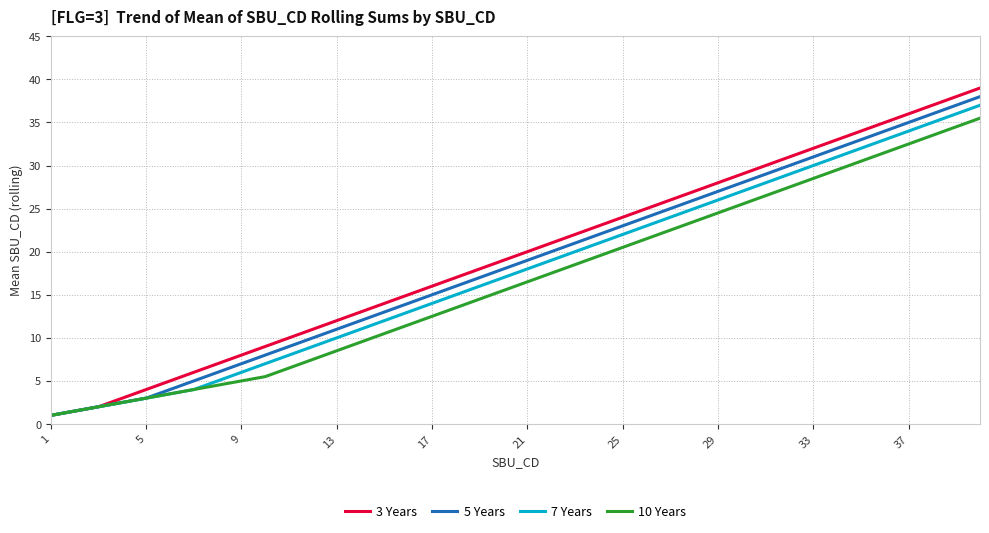

What is the smallest value displayed?

1.0